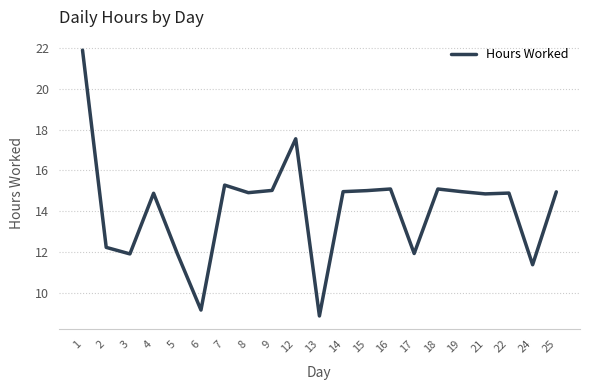

Which label corresponds to the largest value in the chart?

1